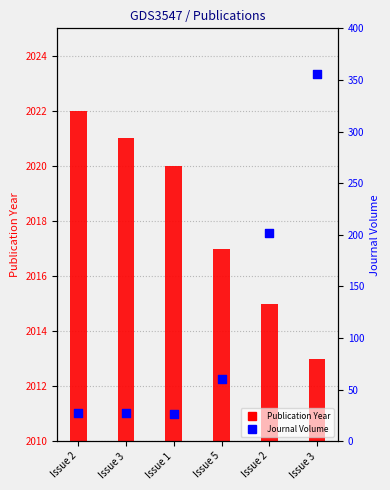

Is the value of Publication Year at Issue 1 greater than the value of Journal Volume at Issue 3?

Yes